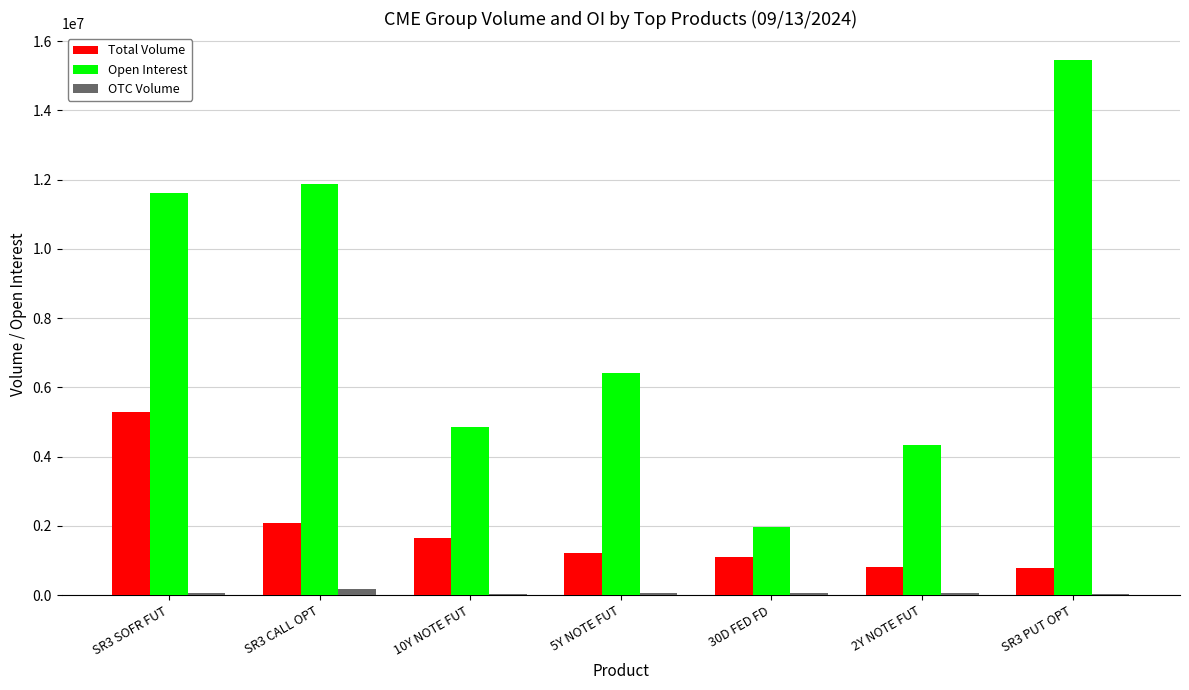

What is the sum of all OTC Volume values?

466441